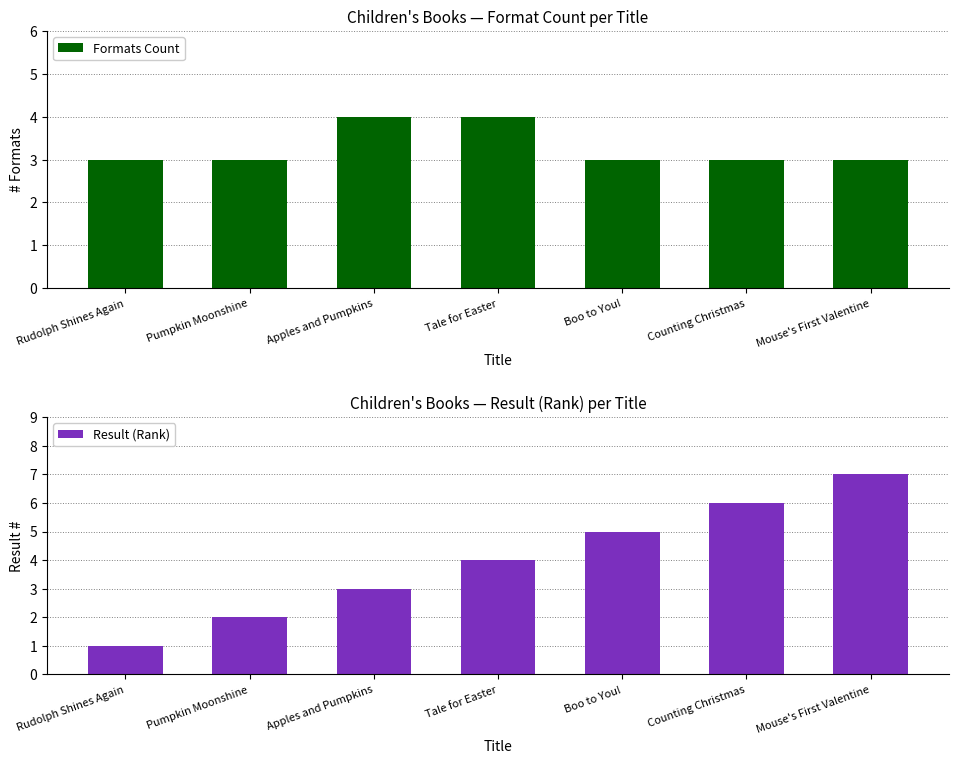

Where is Formats Count nearest to the value 3?

Rudolph Shines Again